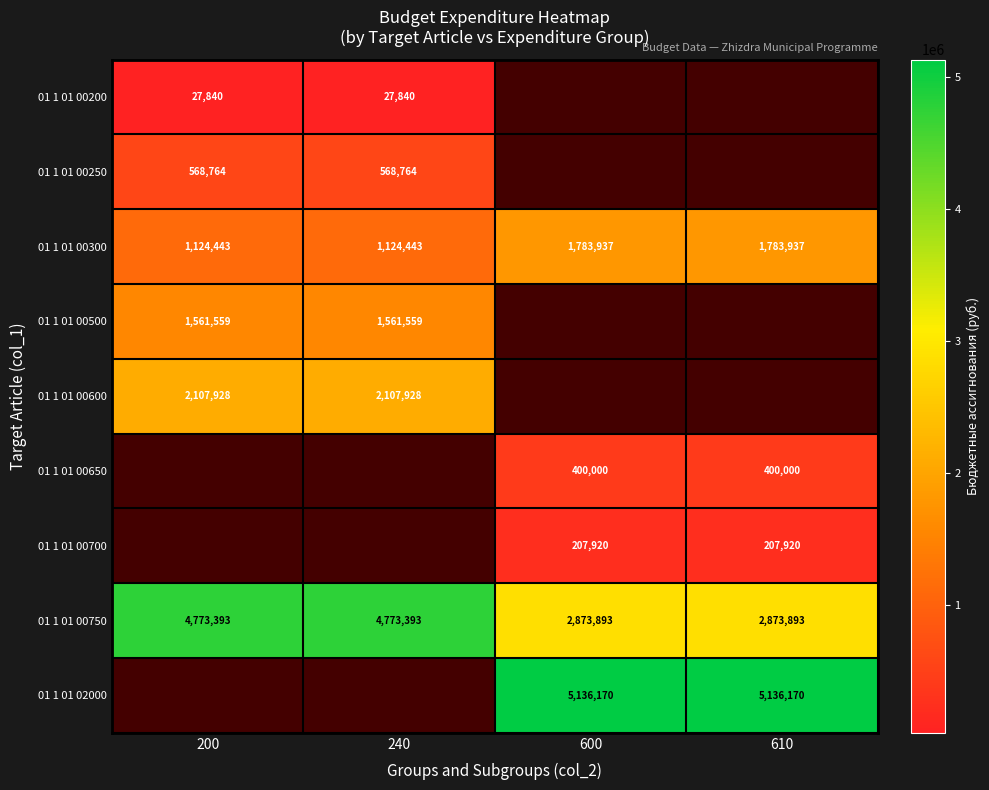

What is the highest value of the 01 1 01 00300 series?

1783937